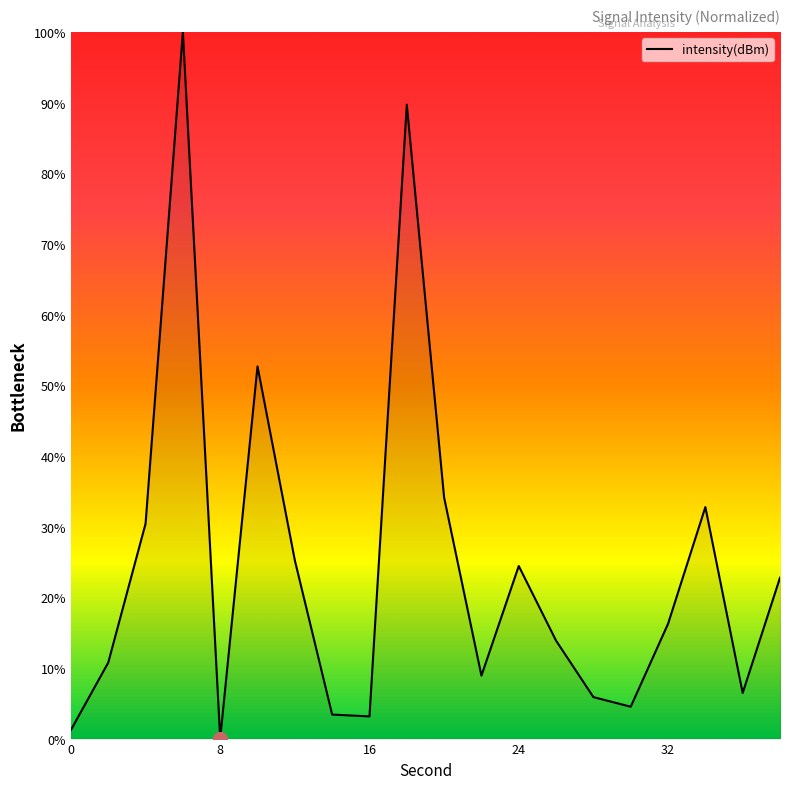

How many interior local peaks (higher than both neighbors) does the data have?

5